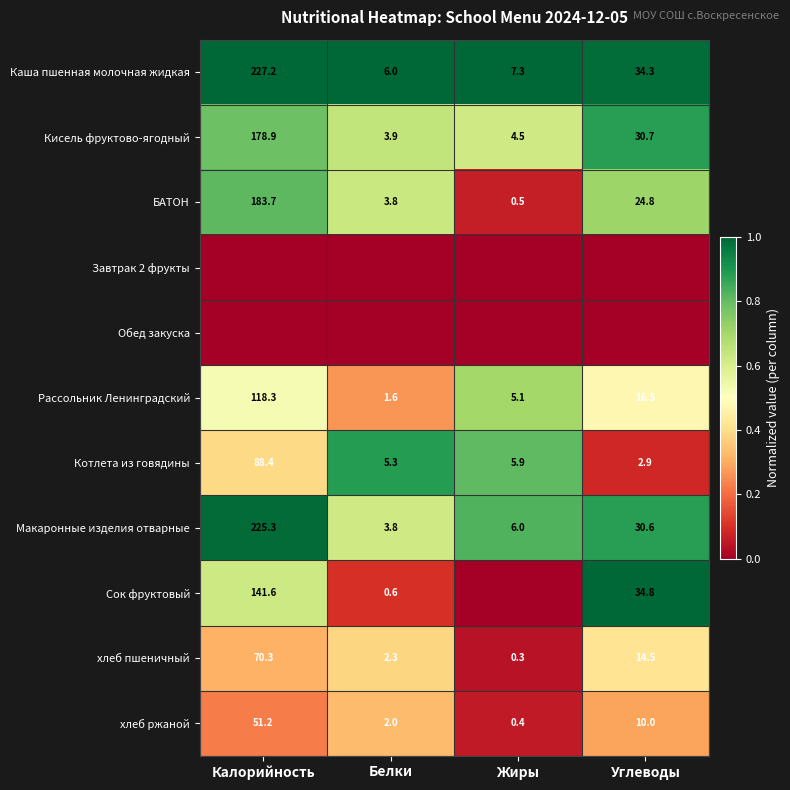

What is the difference between the second highest and second lowest values in the хлеб пшеничный series?

12.2